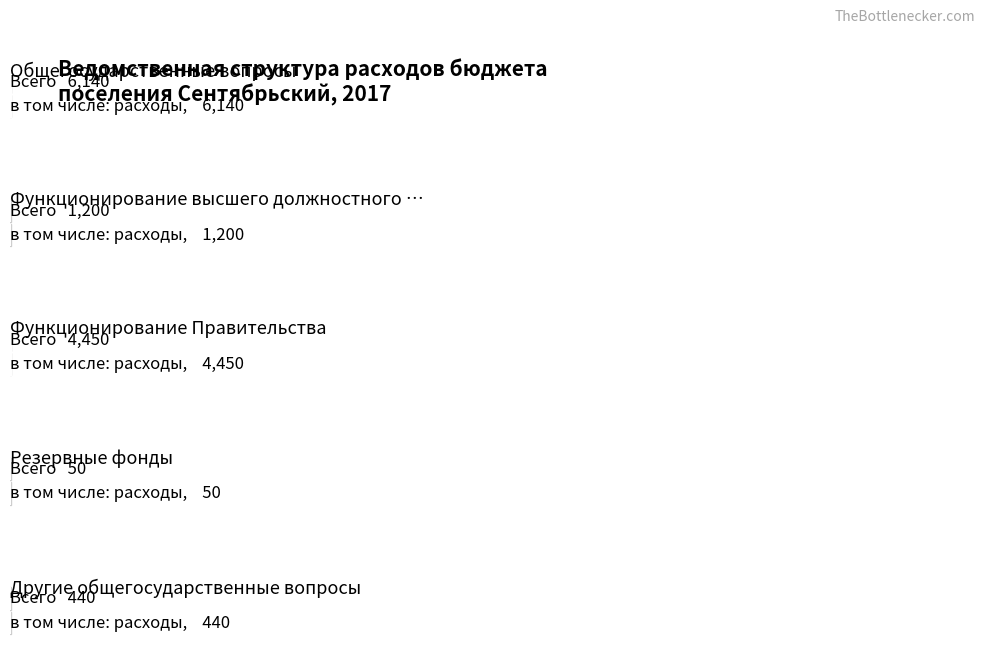

What is the average value of the Всего series?

2456